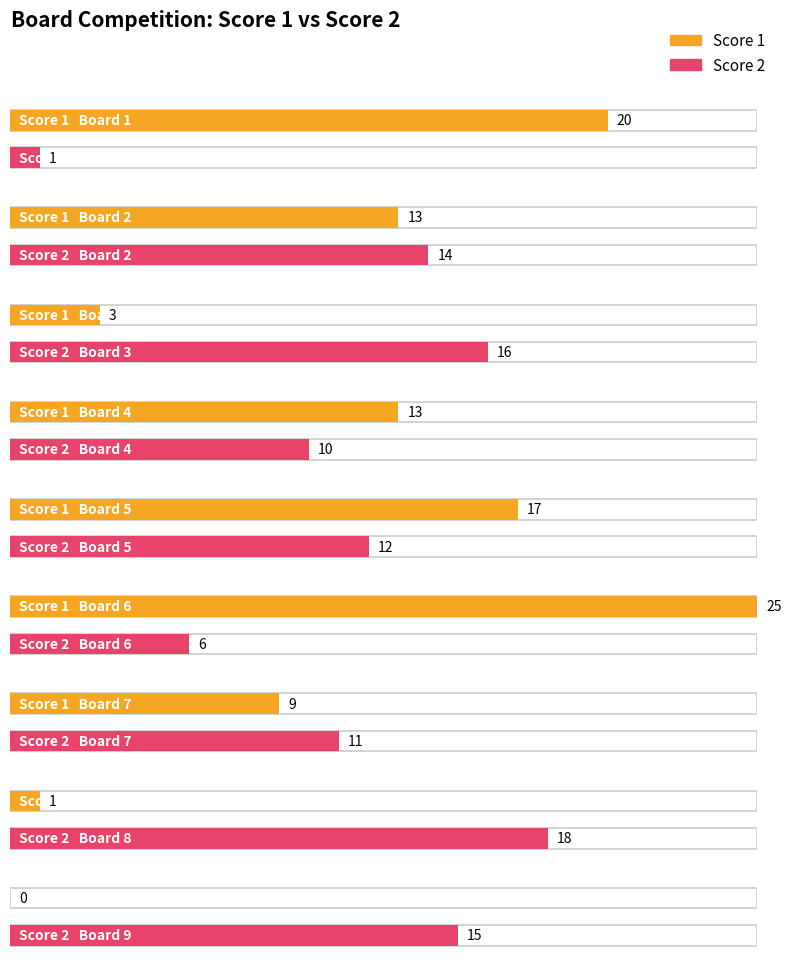

How many values in the Score 1 series exceed 13?

3